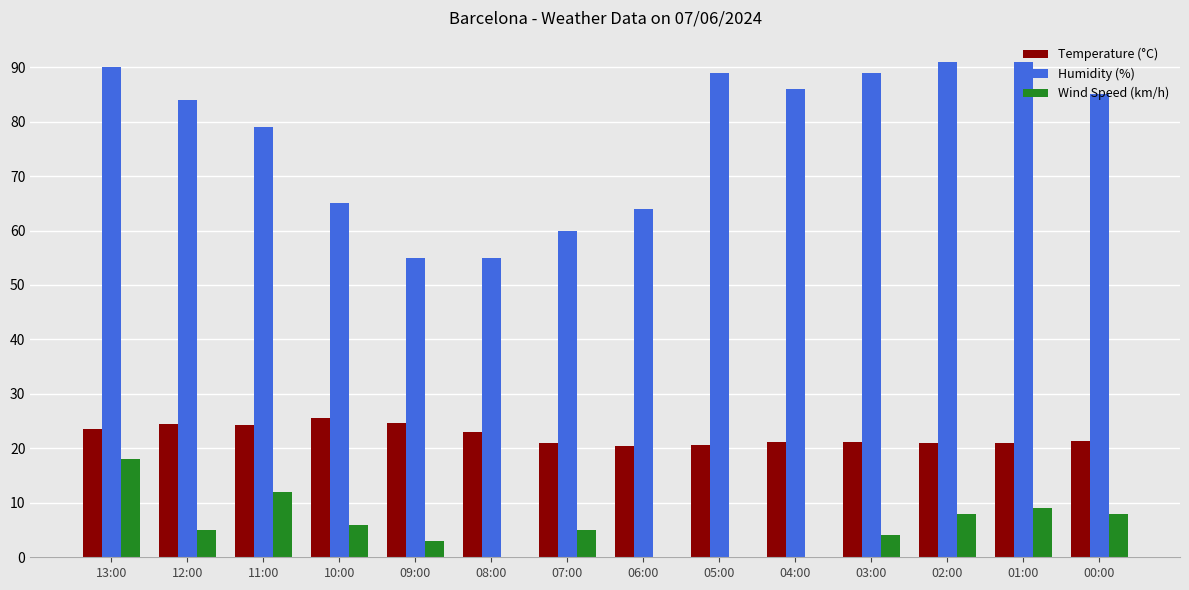

Which series has the largest total across all categories?

Humidity (%)